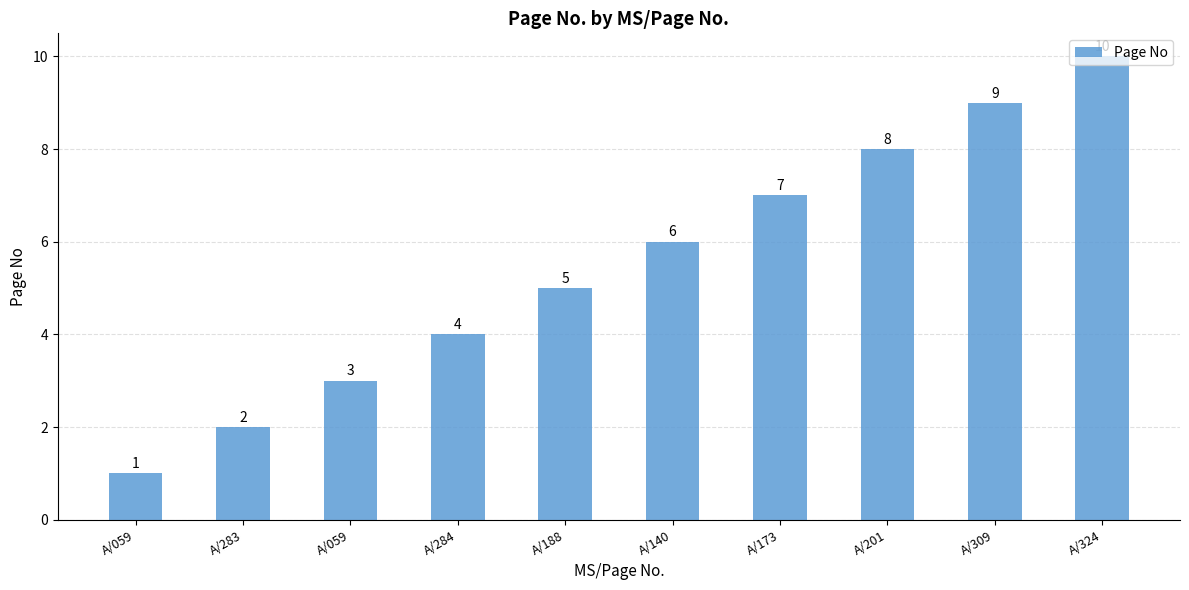

What is the approximate value at A/284?

4